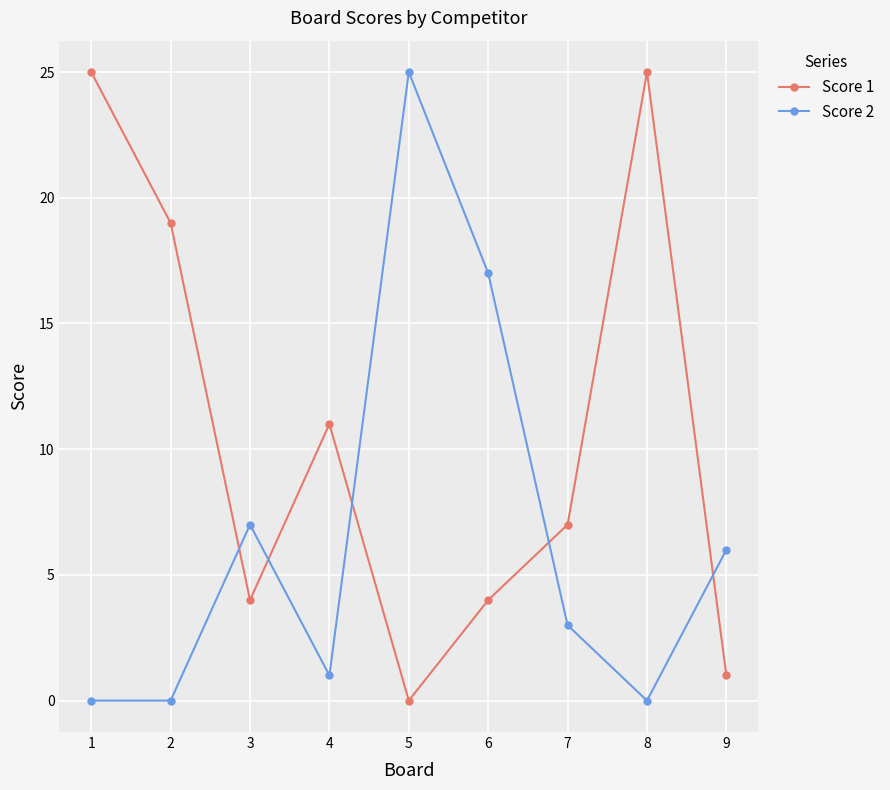

Which series has the largest total across all categories?

Score 1